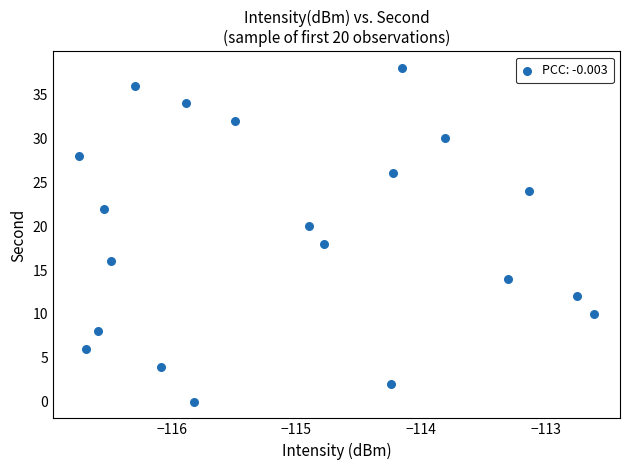

What is the range of Y values (max minus min)?

38